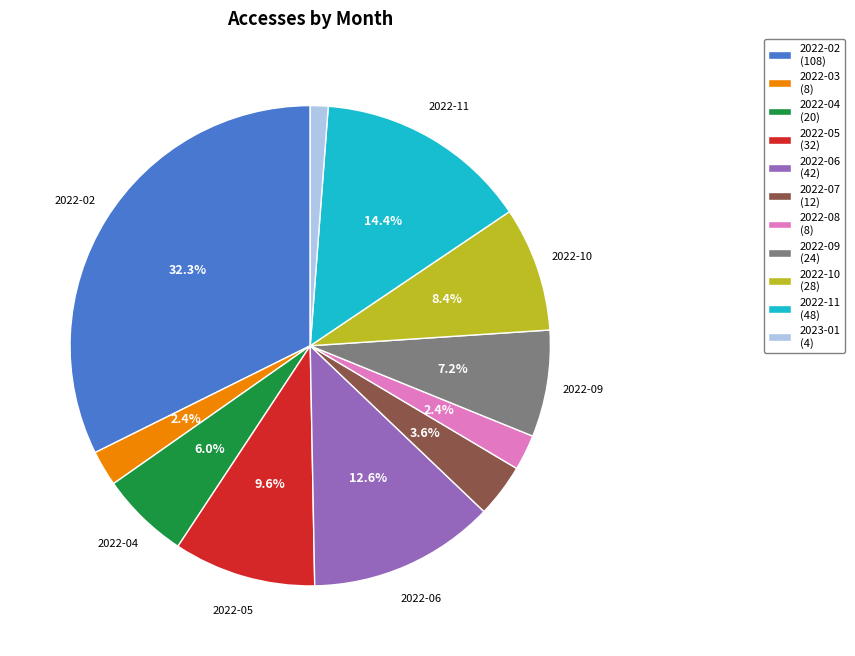

Is there any slice that represents more than half of the pie?

No